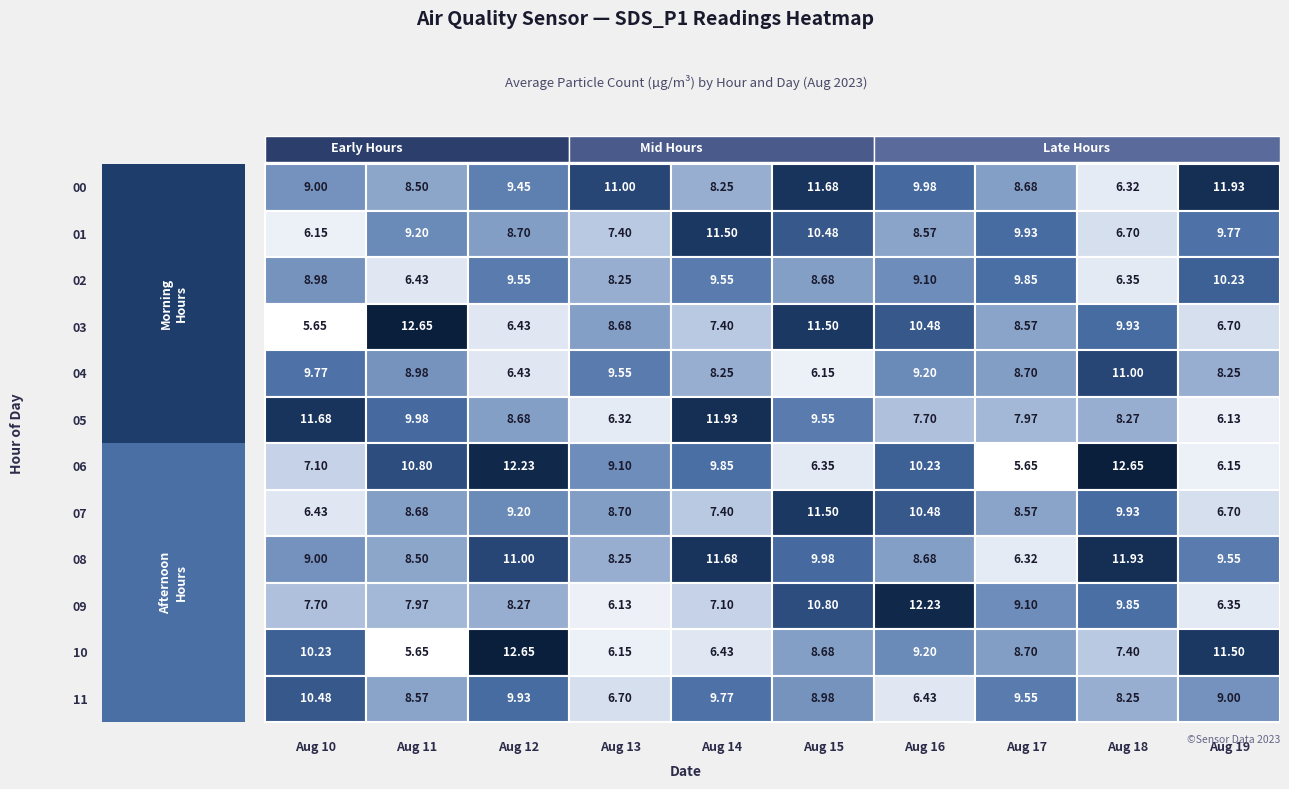

Which series has the largest total across all categories?

08